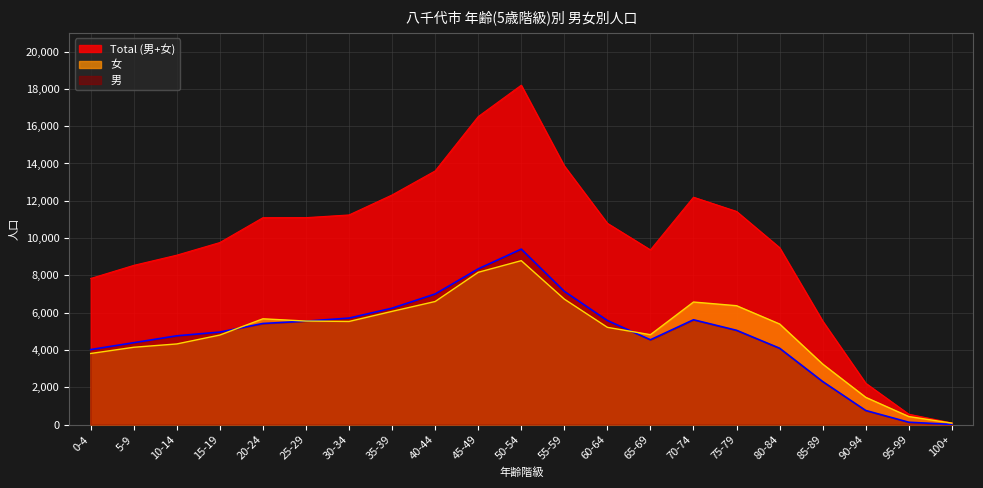

In 女, how many points are higher than both neighbors (excluding endpoints)?

3